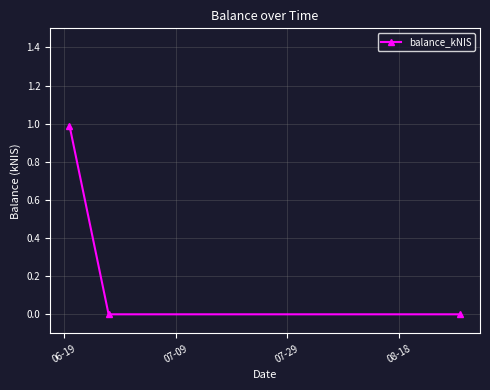

What is the maximum value shown in the chart?

1.0